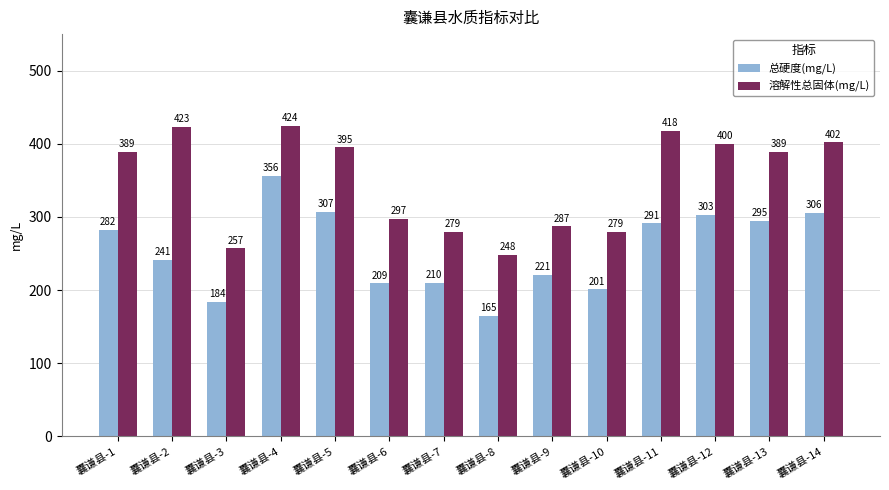

Reading right to left, transcribe all the data shown in this chart.

总硬度(mg/L): 囊谦县-14=306	囊谦县-13=295	囊谦县-12=303	囊谦县-11=291	囊谦县-10=201	囊谦县-9=221	囊谦县-8=165	囊谦县-7=210	囊谦县-6=209	囊谦县-5=307	囊谦县-4=356	囊谦县-3=184	囊谦县-2=241	囊谦县-1=282
溶解性总固体(mg/L): 囊谦县-14=402	囊谦县-13=389	囊谦县-12=400	囊谦县-11=418	囊谦县-10=279	囊谦县-9=287	囊谦县-8=248	囊谦县-7=279	囊谦县-6=297	囊谦县-5=395	囊谦县-4=424	囊谦县-3=257	囊谦县-2=423	囊谦县-1=389